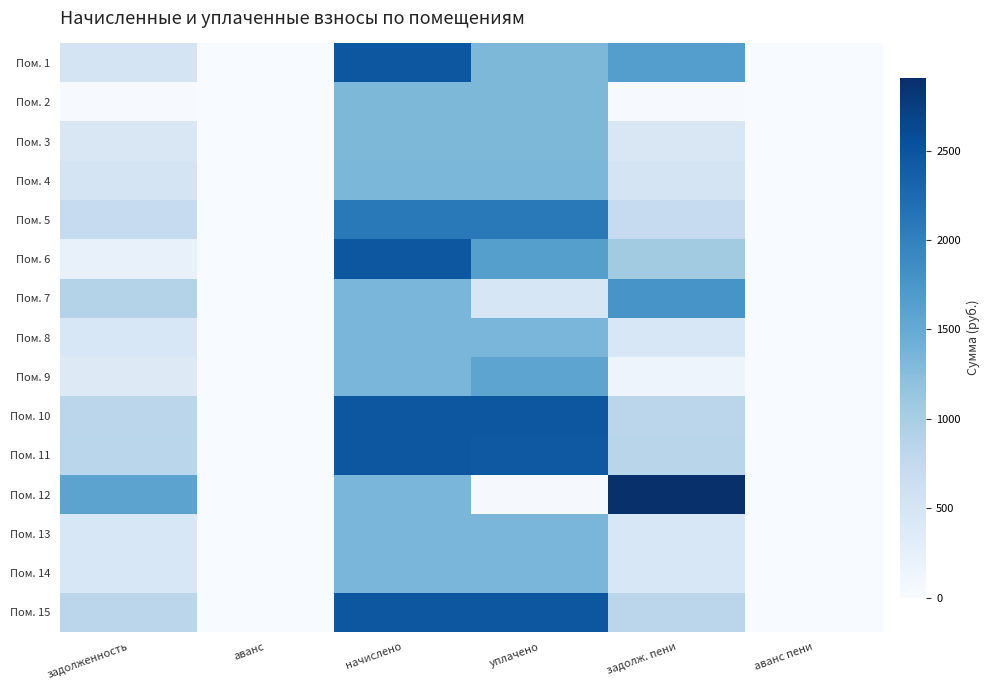

Reading right to left, list all the values displayed in this chart.

Пом. 1: аванс пени=0.0	задолж. пени=1648.5	уплачено=1323.7	начислено=2470.3	аванс=0.0	задолженность=501.8
Пом. 2: аванс пени=0.0	задолж. пени=21.5	уплачено=1322.7	начислено=1322.7	аванс=0.0	задолженность=21.5
Пом. 3: аванс пени=0.0	задолж. пени=442.1	уплачено=1326.3	начислено=1326.5	аванс=0.0	задолженность=442.0
Пом. 4: аванс пени=0.0	задолж. пени=512.5	уплачено=1337.6	начислено=1337.6	аванс=0.0	задолженность=512.5
Пом. 5: аванс пени=0.0	задолж. пени=721.2	уплачено=2082.8	начислено=2082.8	аванс=0.0	задолженность=721.2
Пом. 6: аванс пени=0.0	задолж. пени=1045.8	уплачено=1644.4	начислено=2466.6	аванс=0.0	задолженность=223.6
Пом. 7: аванс пени=0.0	задолж. пени=1765.6	уплачено=470.0	начислено=1345.1	аванс=0.0	задолженность=890.5
Пом. 8: аванс пени=0.0	задолж. пени=448.4	уплачено=1345.1	начислено=1345.1	аванс=0.0	задолженность=448.4
Пом. 9: аванс пени=0.0	задолж. пени=139.1	уплачено=1574.9	начислено=1341.4	аванс=0.0	задолженность=372.6
Пом. 10: аванс пени=0.0	задолж. пени=823.5	уплачено=2470.3	начислено=2470.3	аванс=0.0	задолженность=823.5
Пом. 11: аванс пени=0.0	задолж. пени=845.5	уплачено=2452.0	начислено=2466.6	аванс=0.0	задолженность=830.9
Пом. 12: аванс пени=0.0	задолж. пени=2907.4	уплачено=26.3	начислено=1348.8	аванс=0.0	задолженность=1584.9
Пом. 13: аванс пени=0.0	задолж. пени=448.4	уплачено=1345.1	начислено=1345.1	аванс=0.0	задолженность=448.4
Пом. 14: аванс пени=0.0	задолж. пени=447.1	уплачено=1341.4	начислено=1341.4	аванс=0.0	задолженность=447.1
Пом. 15: аванс пени=0.0	задолж. пени=822.7	уплачено=2466.3	начислено=2466.6	аванс=0.0	задолженность=822.4